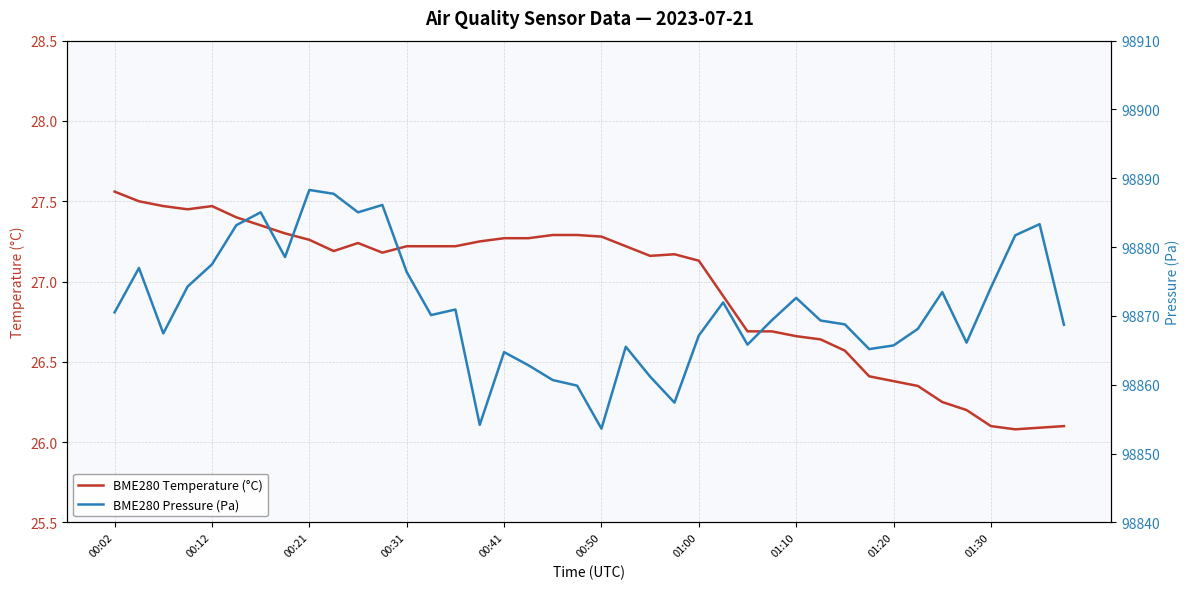

The BME280 Temperature (°C) series shows 27.3 at 00:50. True or false?

True